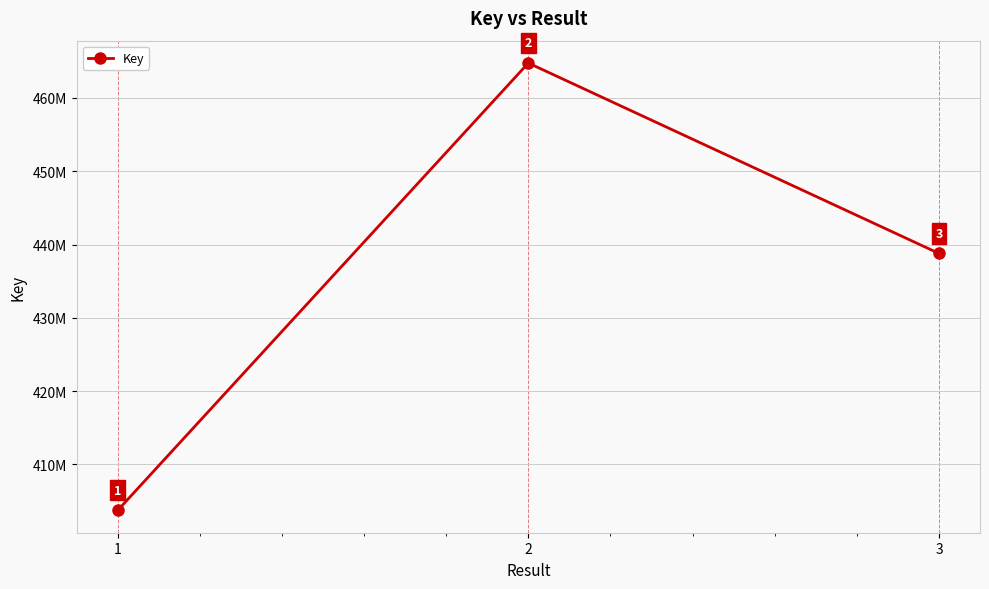

Does the chart have visible grid lines?

Yes